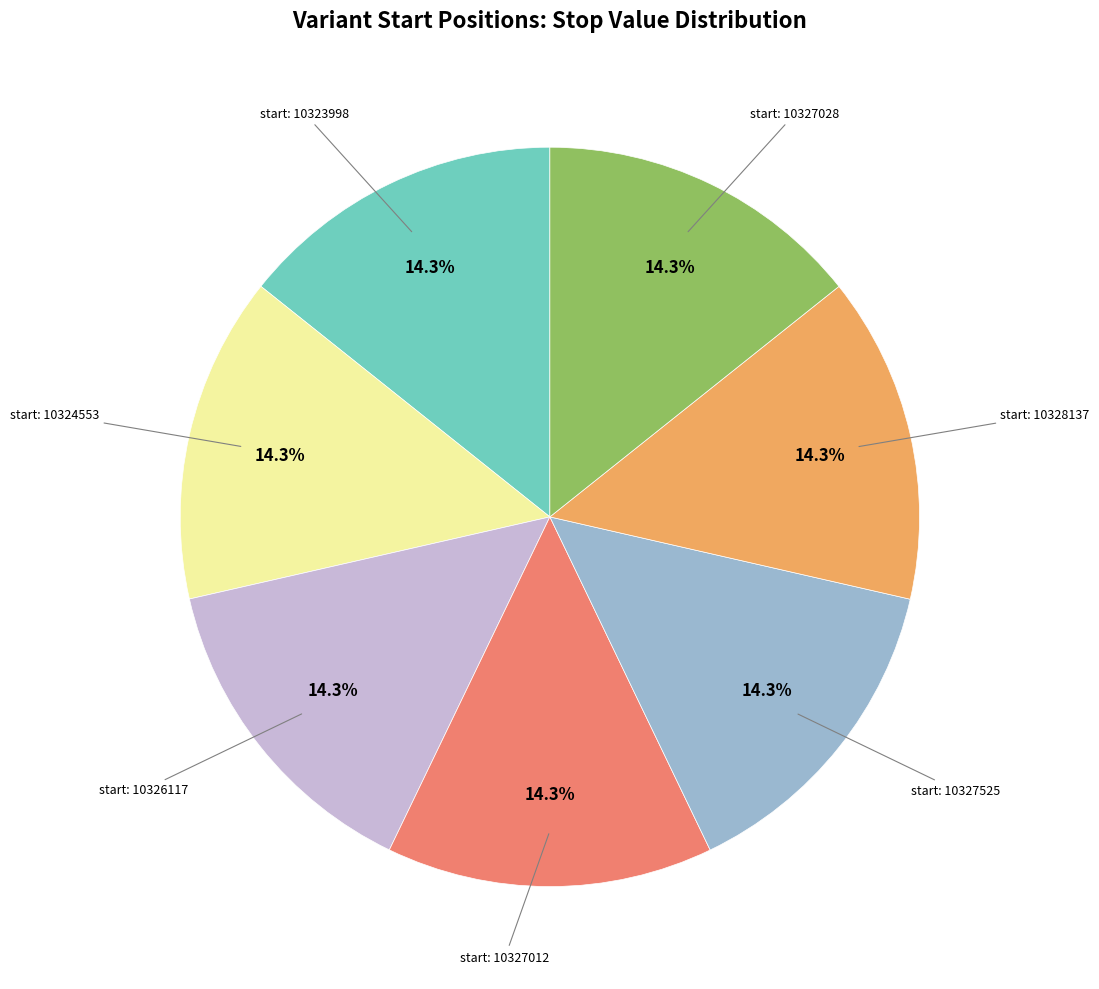

Is there a majority slice in this chart?

No